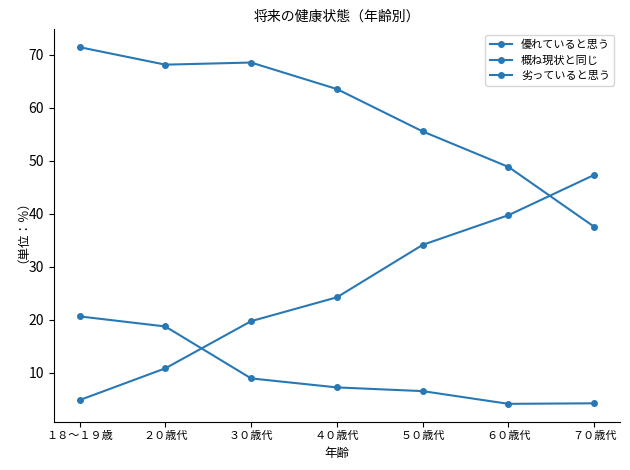

How many interior local peaks does the 概ね現状と同じ series have?

1